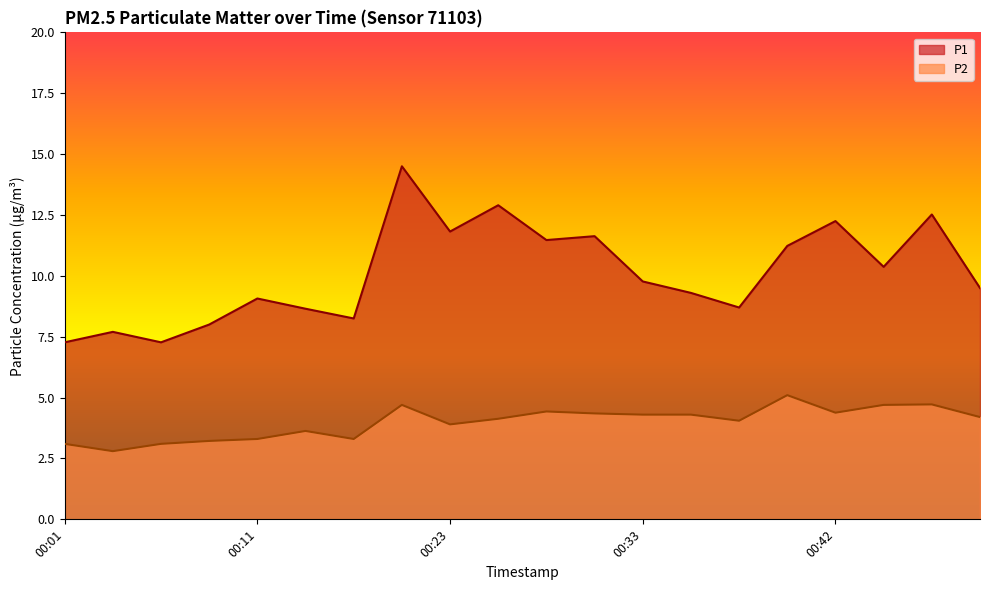

Which series has the largest total across all categories?

P1